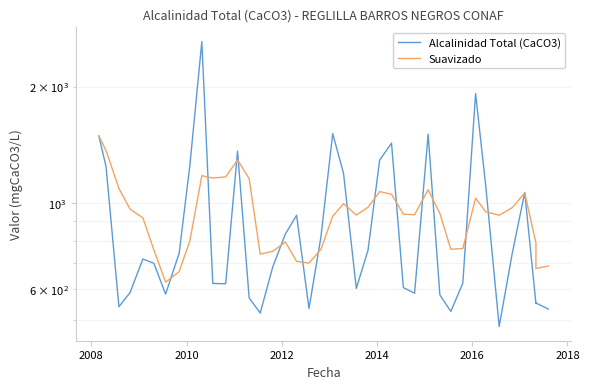

Rank the series by their maximum value, from highest to lowest.

Alcalinidad Total (CaCO3), Suavizado